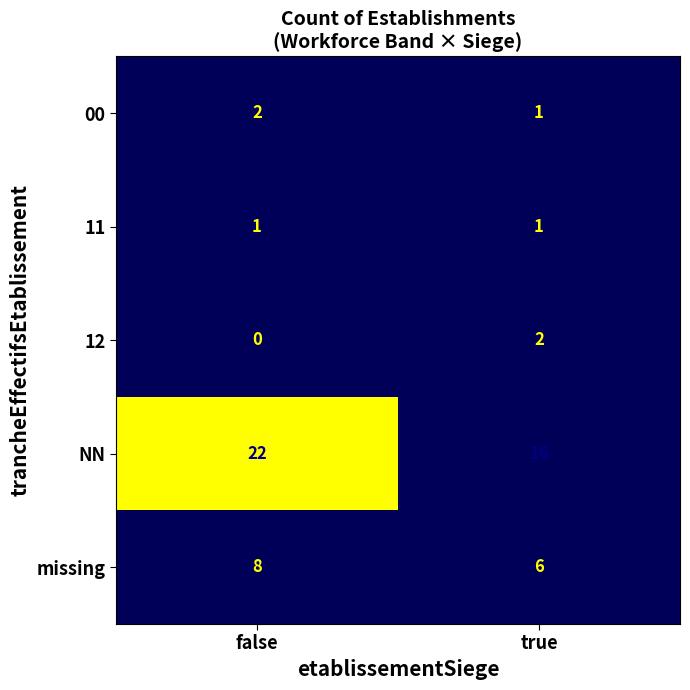

True or false: 12 has a value of 2 at true.

True